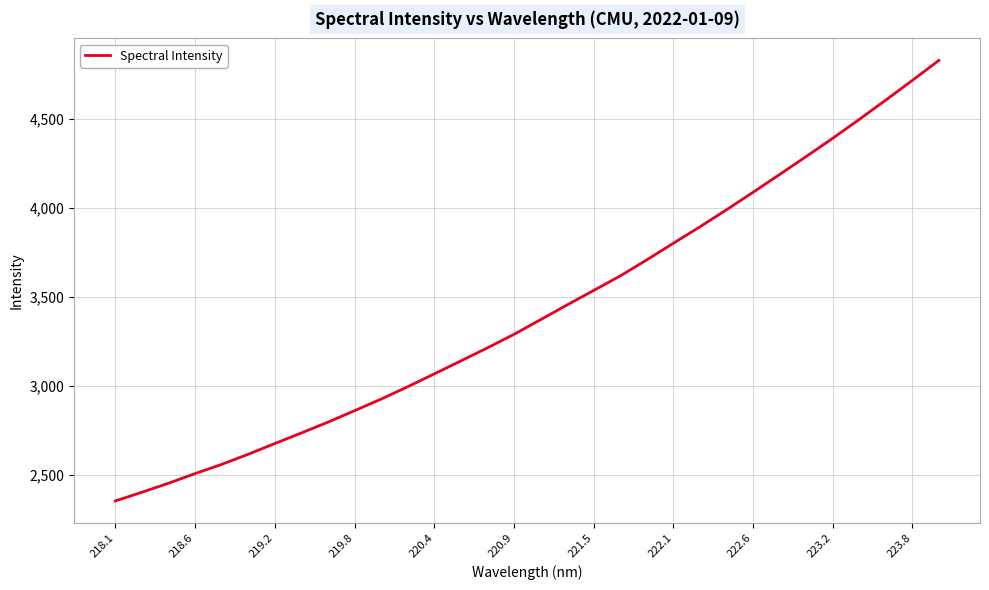

What is the minimum value shown in the chart?

2354.0